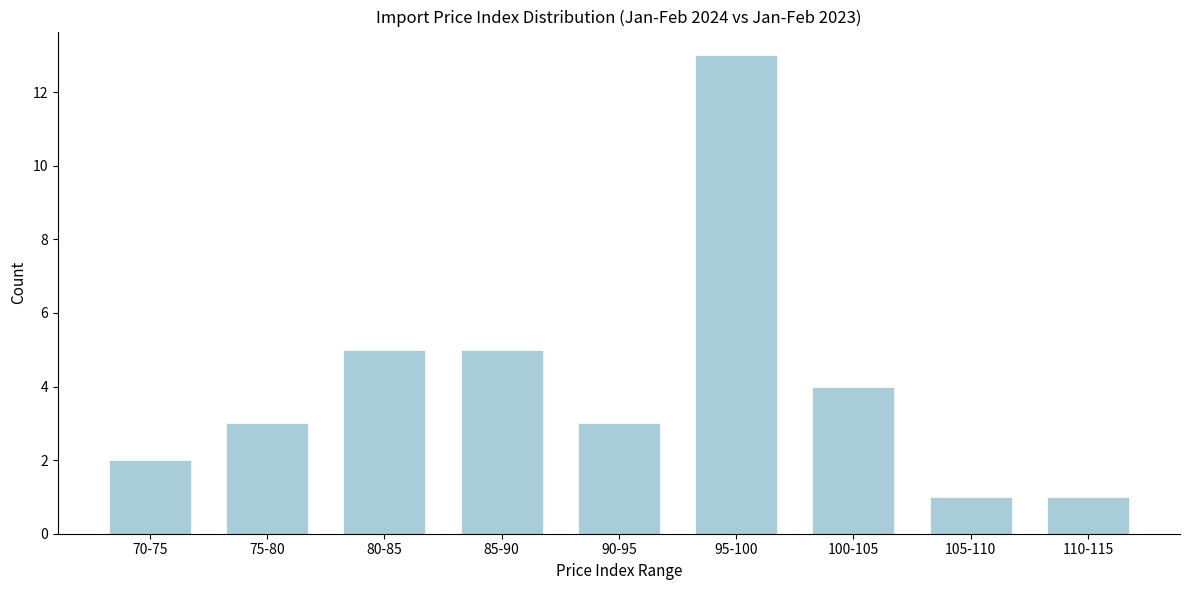

Reading right to left, extract all data points from this chart.

110-115=1	105-110=1	100-105=4	95-100=13	90-95=3	85-90=5	80-85=5	75-80=3	70-75=2